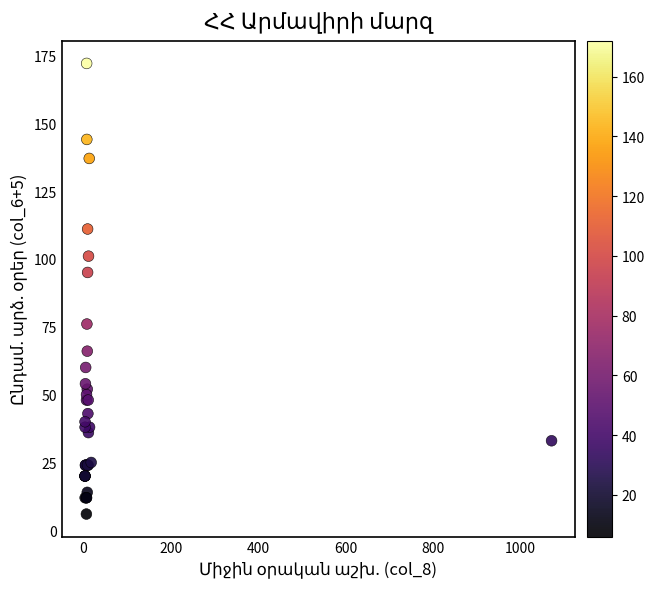

What Y value in the scatter plot is closest to 89?

95